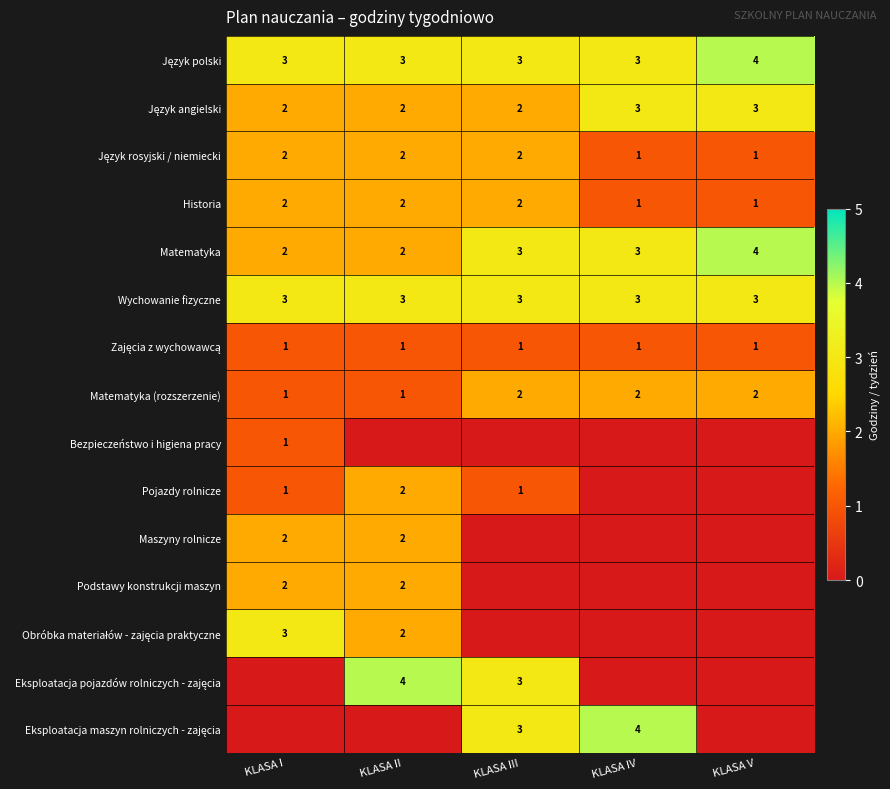

At which category is the sum across all series the highest?

KLASA II